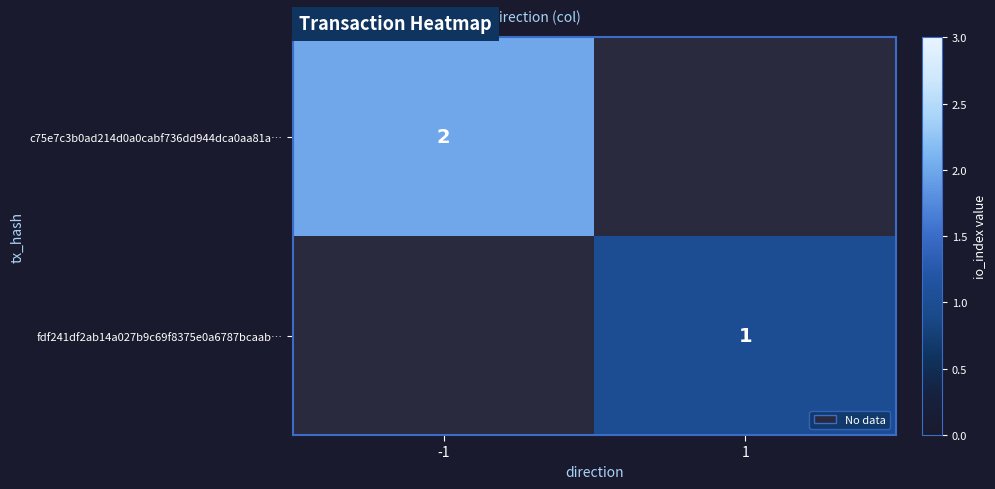

Is the value of fdf241df2ab14a027b9c69f8375e0a6787bcaab… at 1 greater than the value of c75e7c3b0ad214d0a0cabf736dd944dca0aa81a… at -1?

No